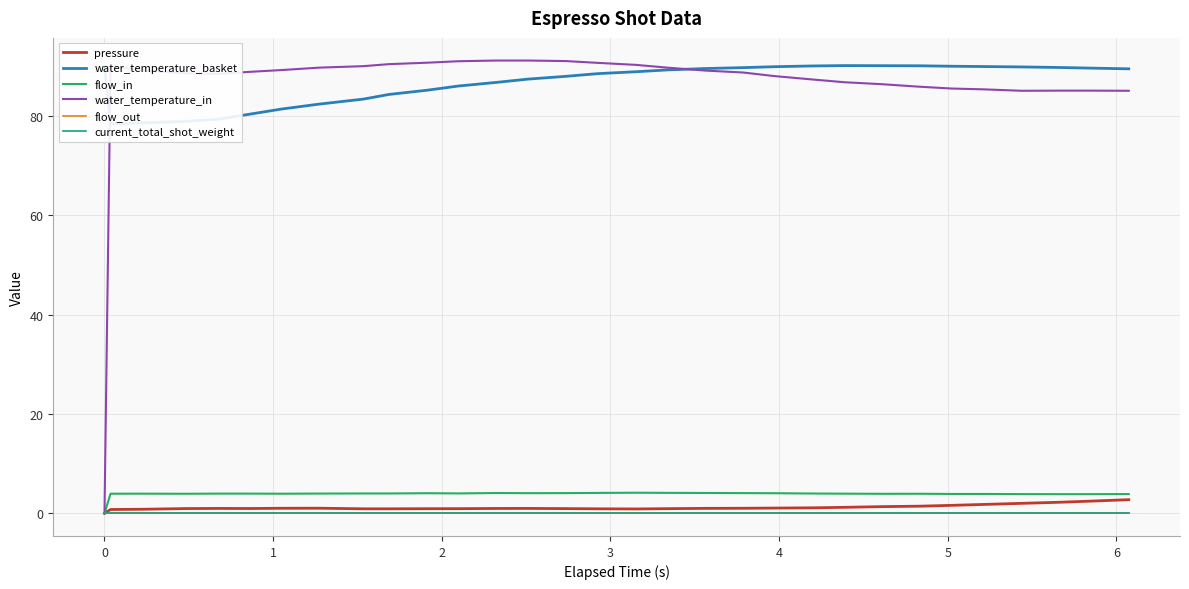

What is the difference between the maximum and minimum values in the water_temperature_in series?

91.2